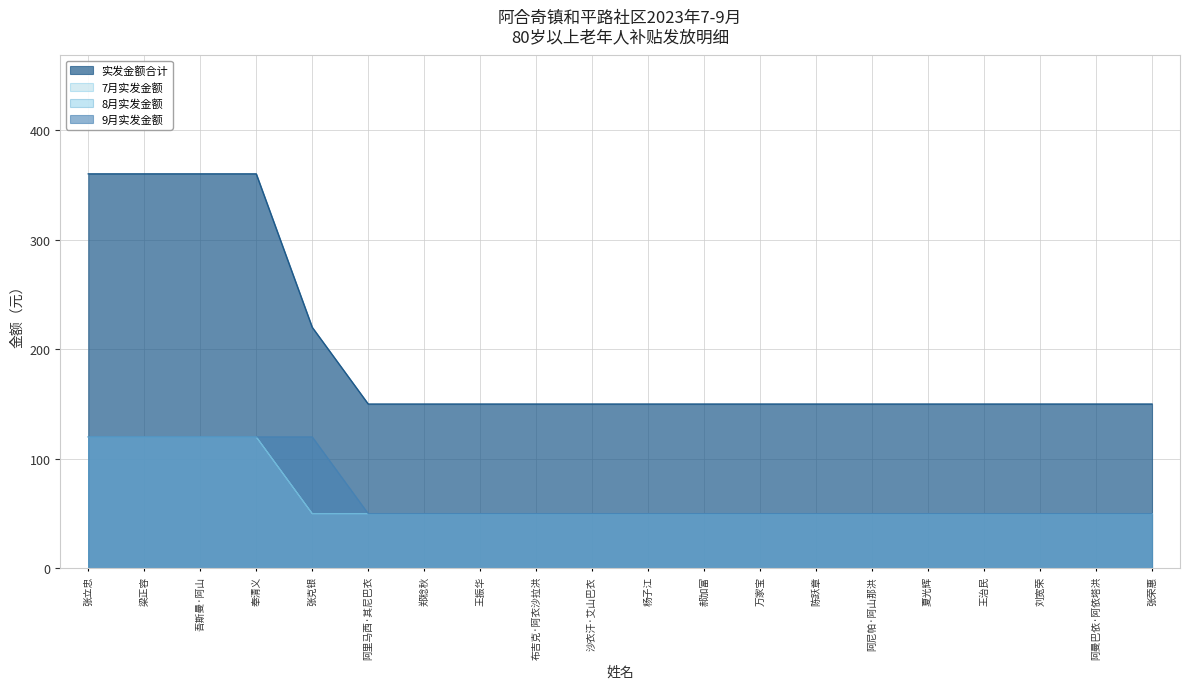

Between 奉清义 and 王振华, which is larger?

奉清义